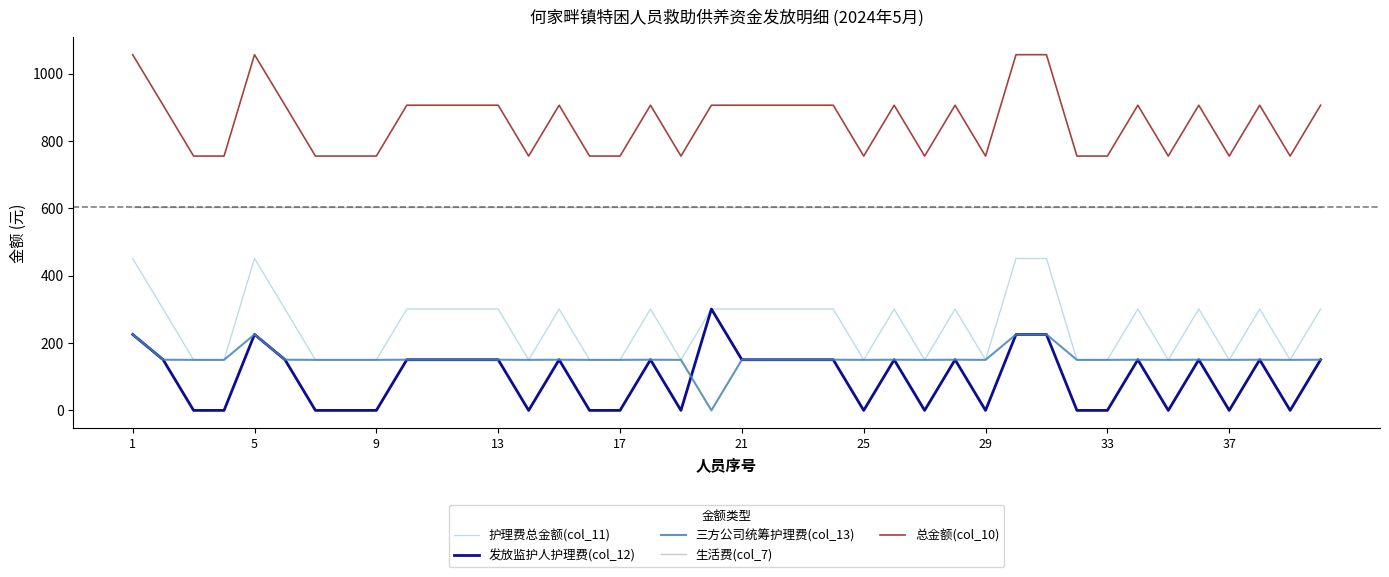

Which series has the largest total across all categories?

总金额(col_10)